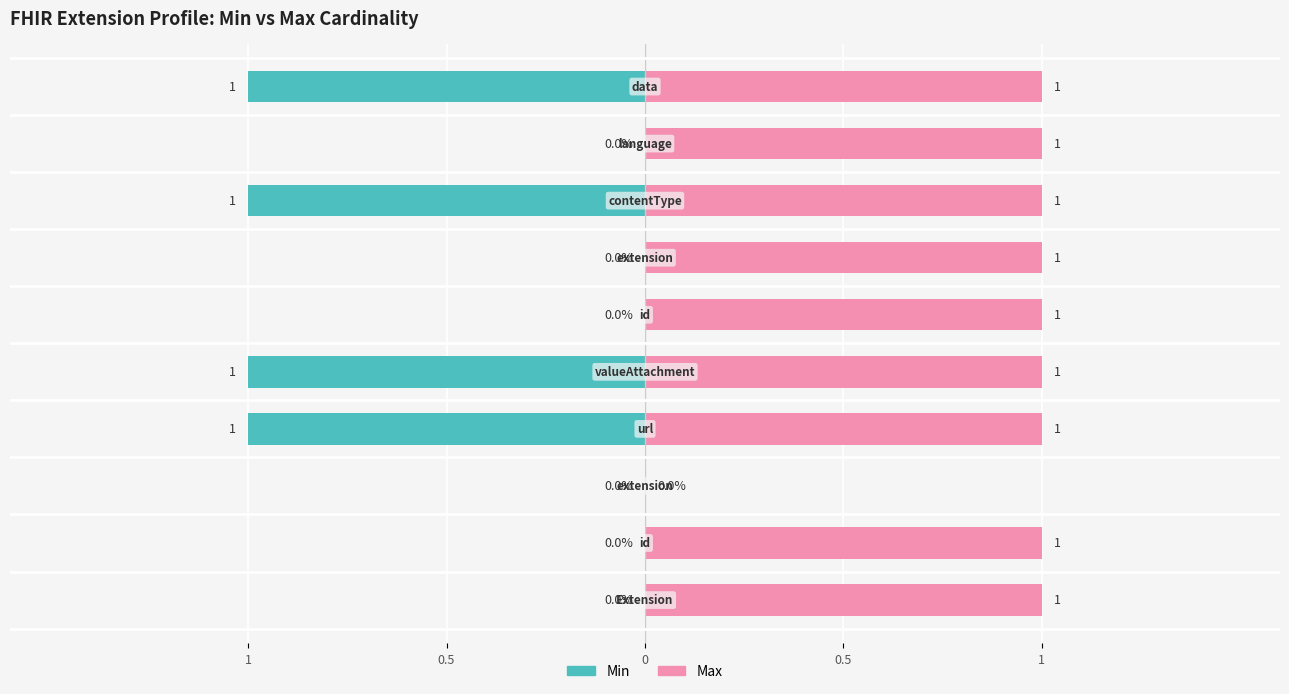

Count the number of categories in the chart.

10